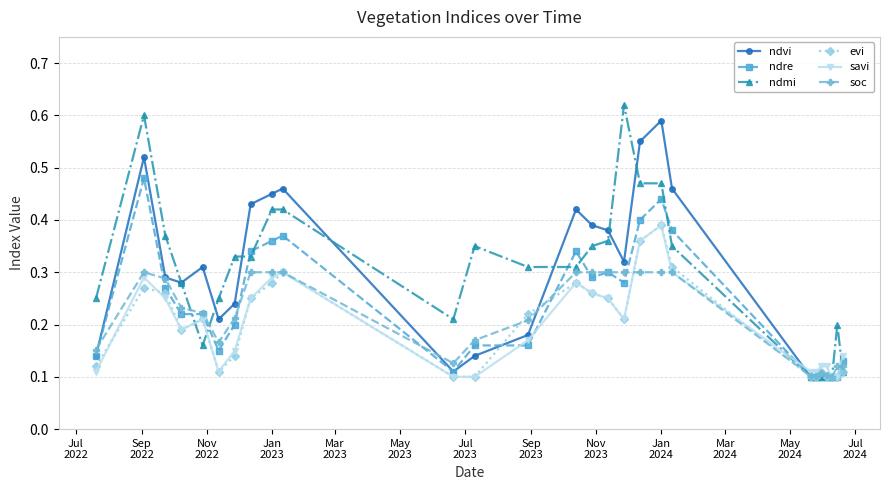

True or false: ndre has more than 1 points higher than both neighbors.

True